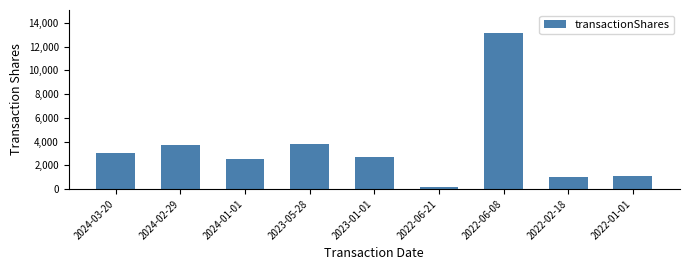

Approximately how many times larger is the value at 2022-01-01 compared to 2022-06-08?

0.1